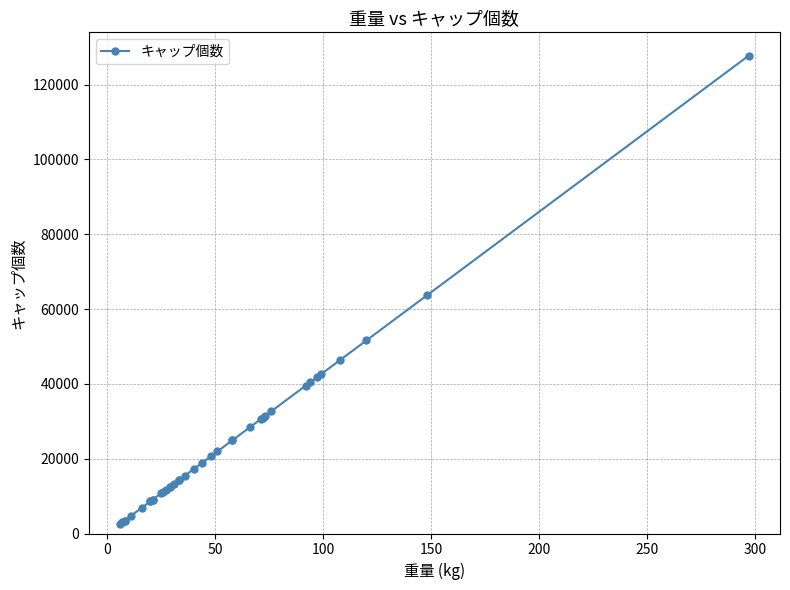

How many lines are shown in the chart?

1